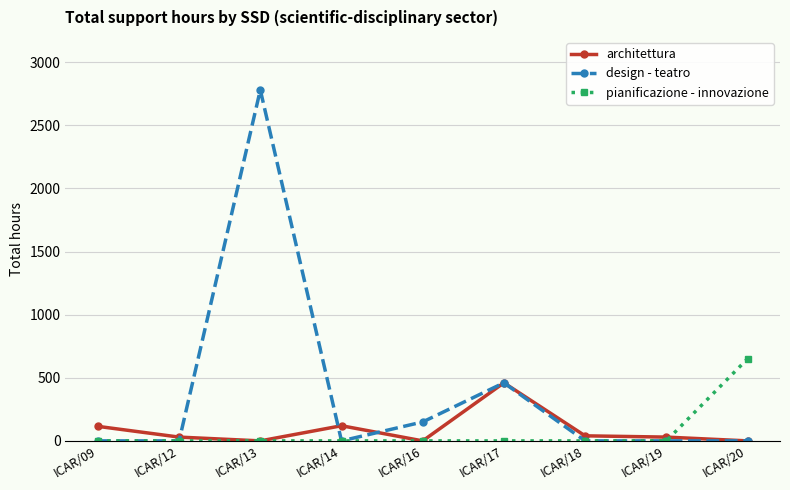

Is the value of design - teatro at ICAR/13 greater than the value of pianificazione - innovazione at ICAR/19?

Yes